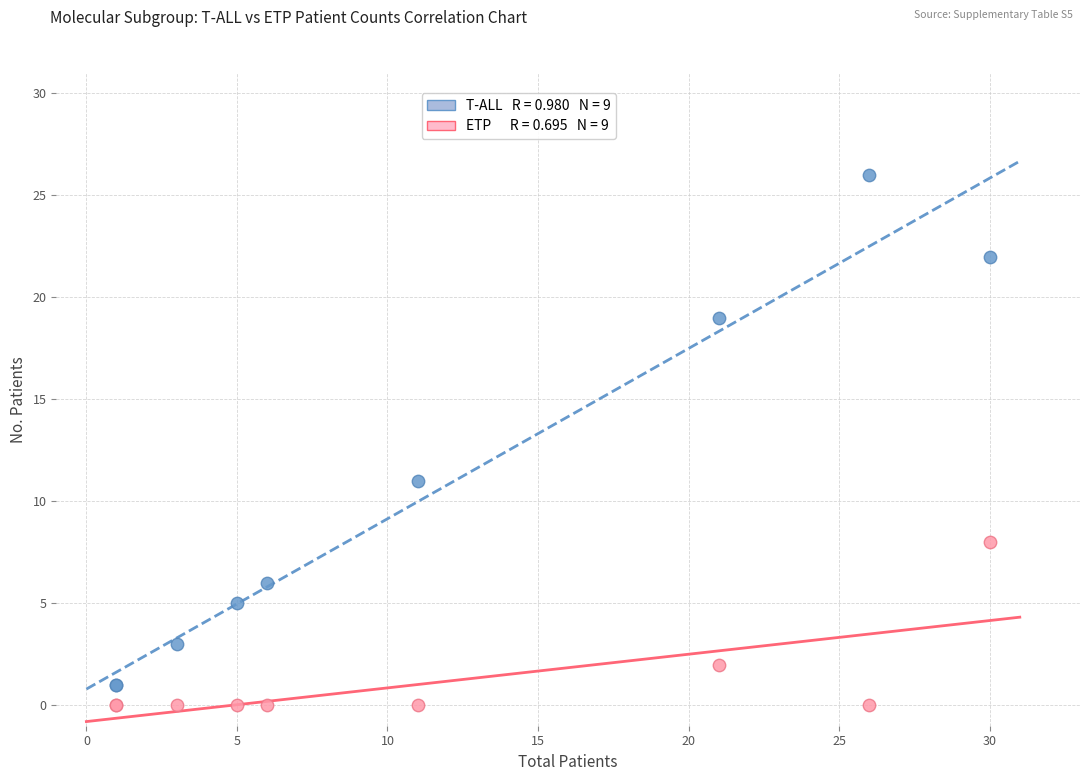

Across all series, what Y value is closest to 13?

11